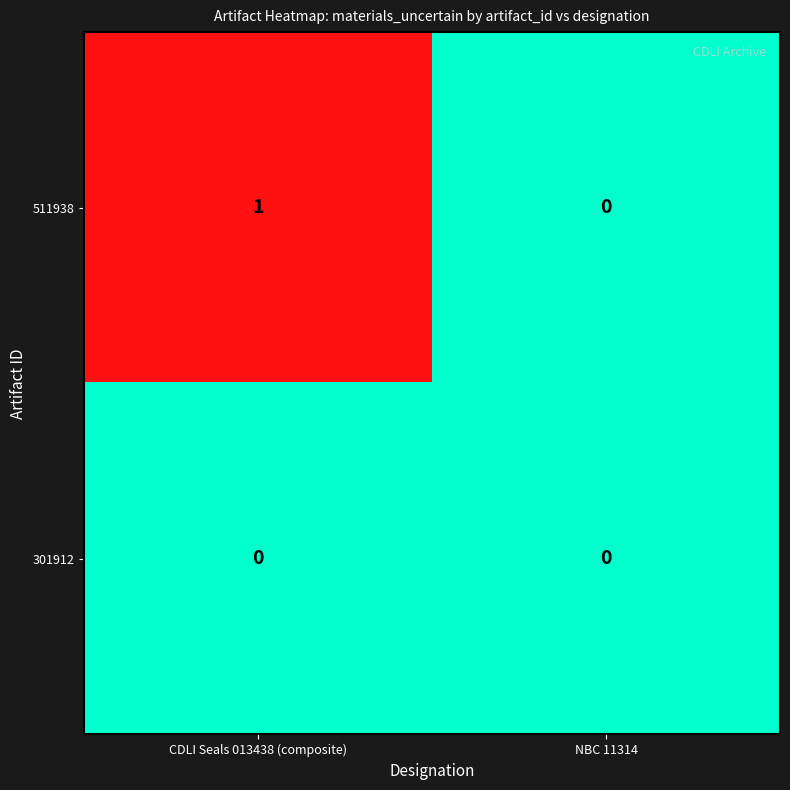

Reading right to left, extract all data points from this chart.

511938: 0	1
301912: 0	0